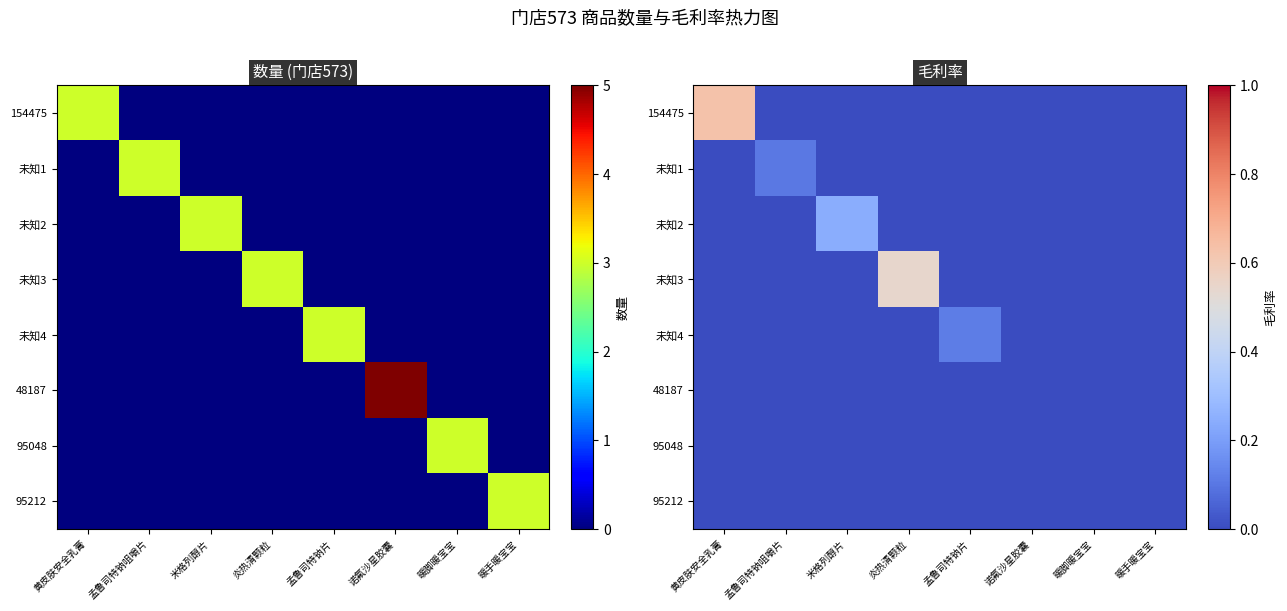

True or false: 未知3 has a value of 0.3 at 暖手暖宝宝.

False